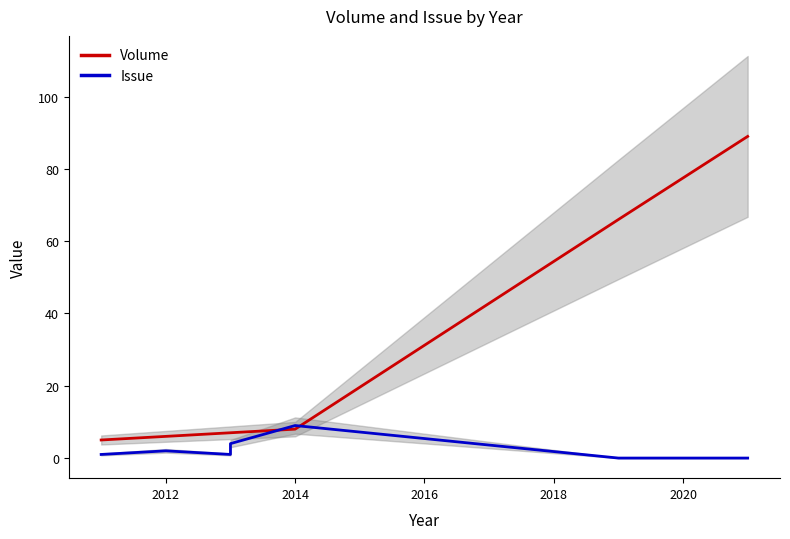

The value of Volume at 8 is 36. True or false?

False